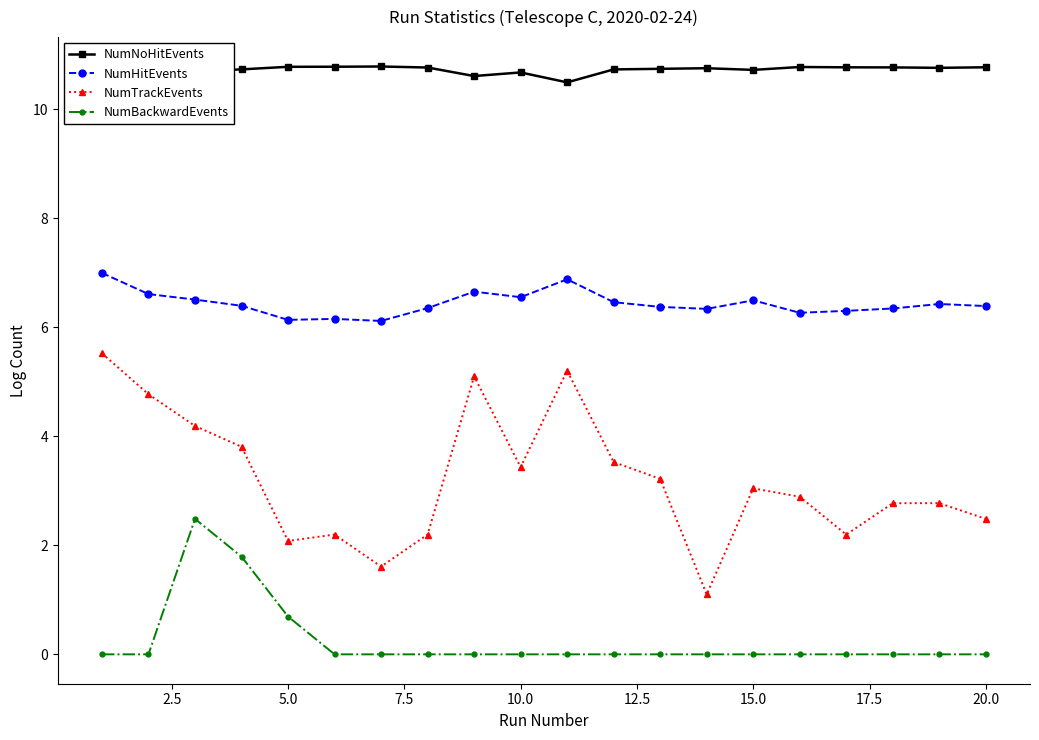

What is the greatest value displayed?

10.8